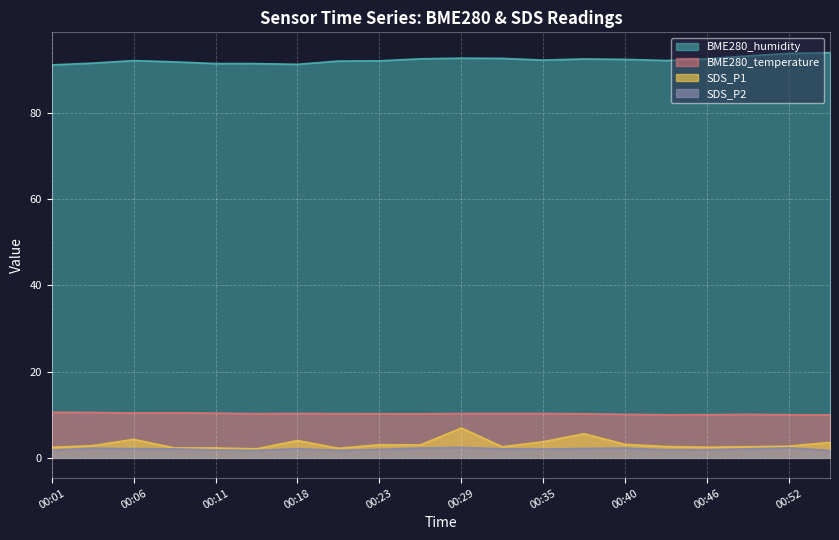

How many lines are shown in the chart?

4